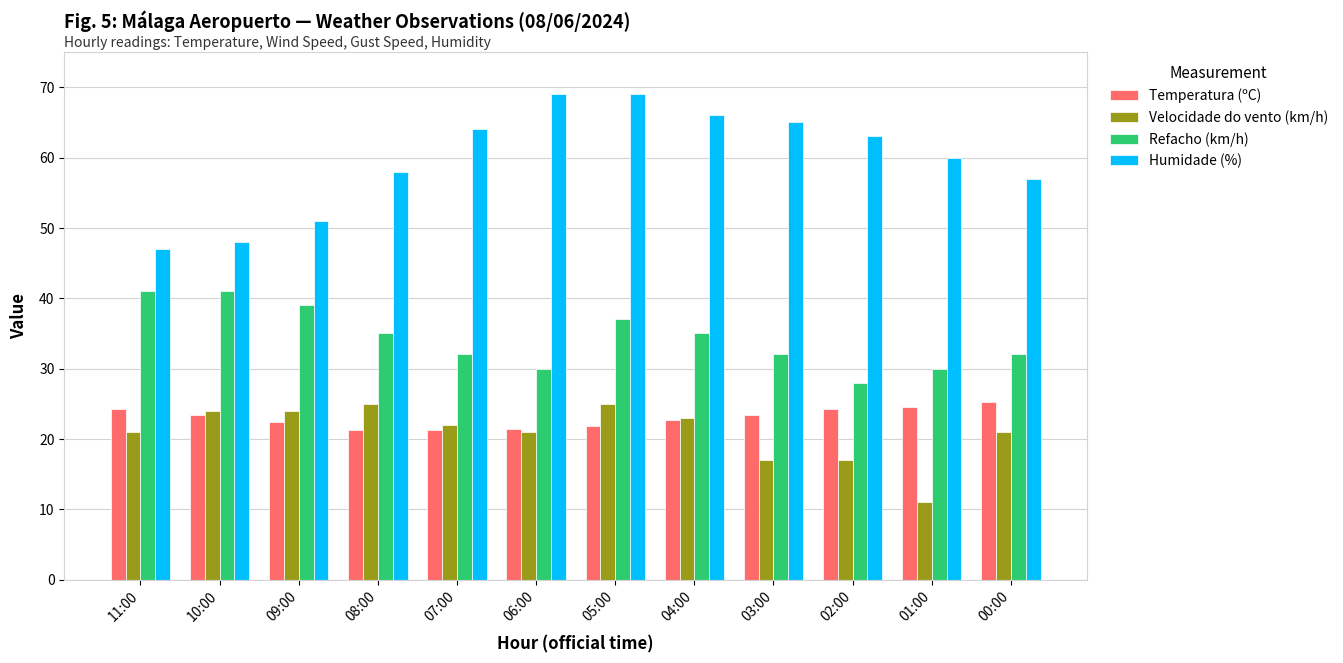

What is the difference between the maximum and minimum values in the Refacho (km/h) series?

13.0